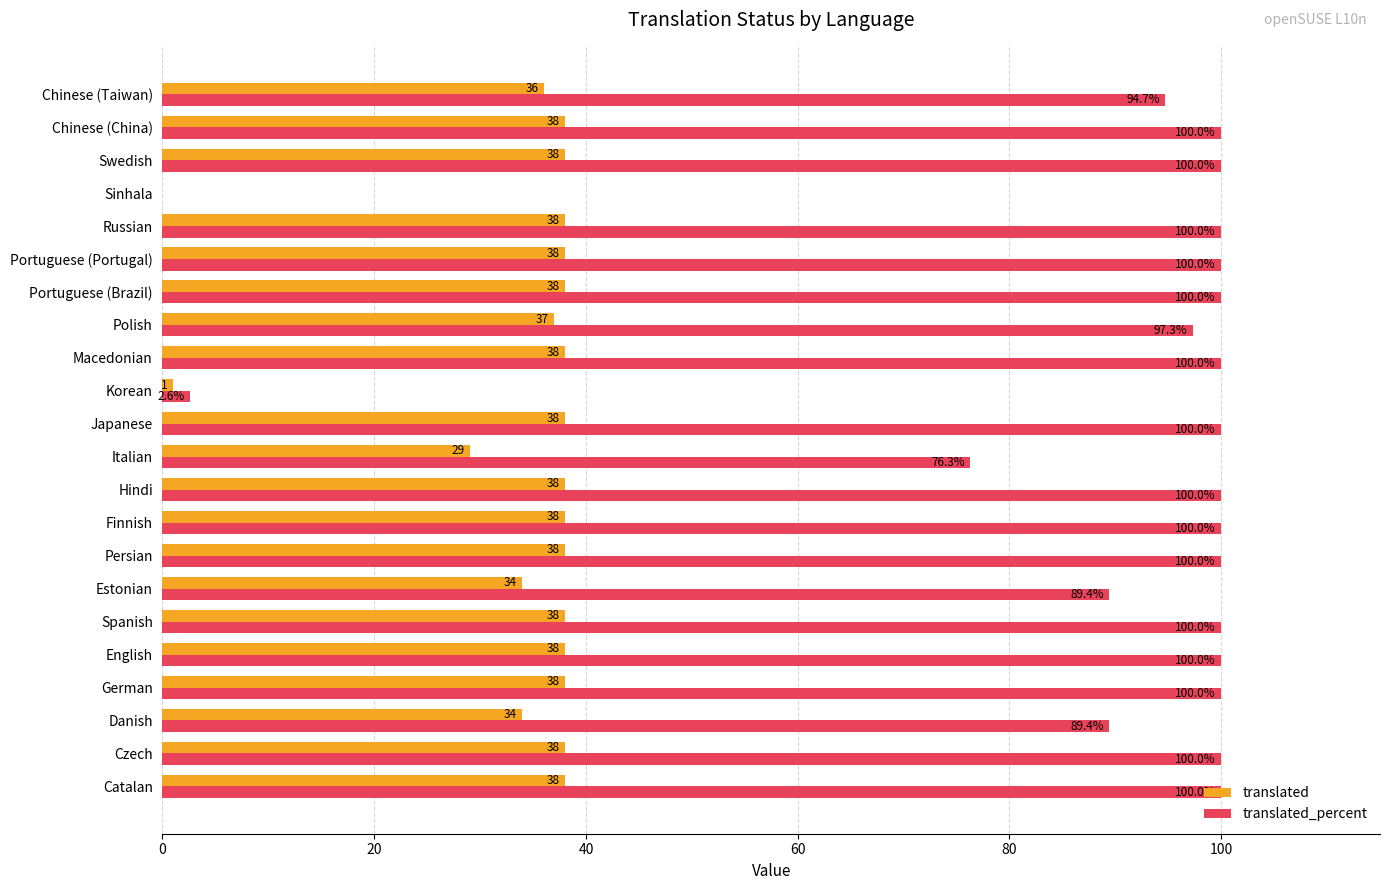

What is the total value across all series at English?

138.0